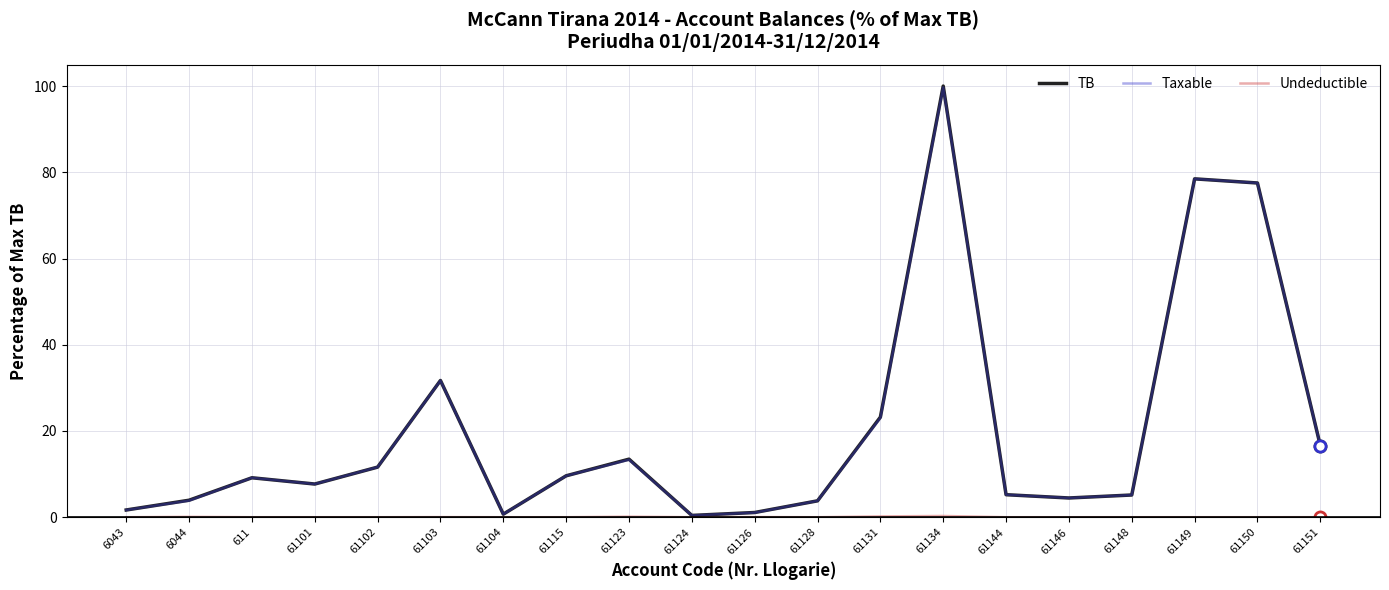

What is the average value of the TB series?

20.3